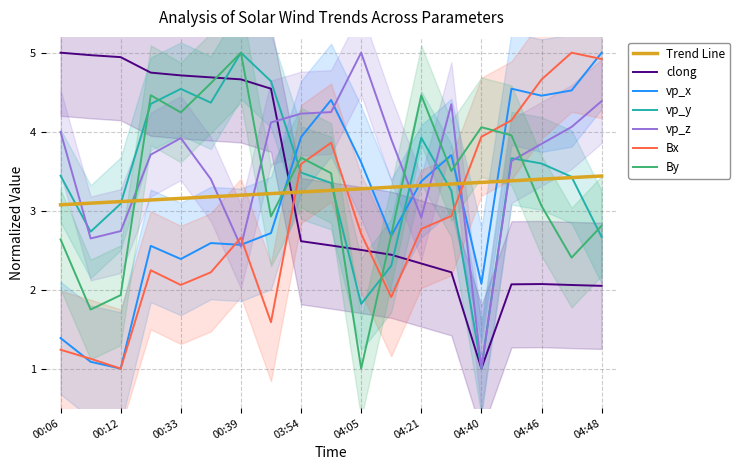

Which category has the highest value in the By series?

00:39